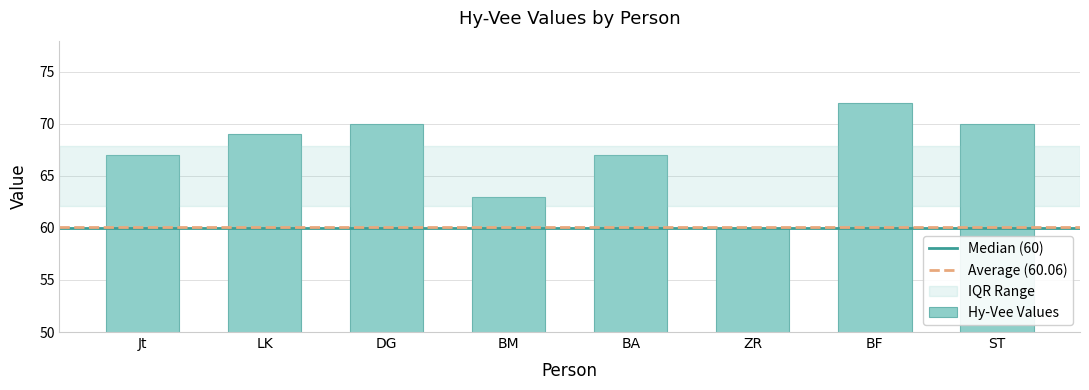

True or false: the data shows 70 at ST.

True